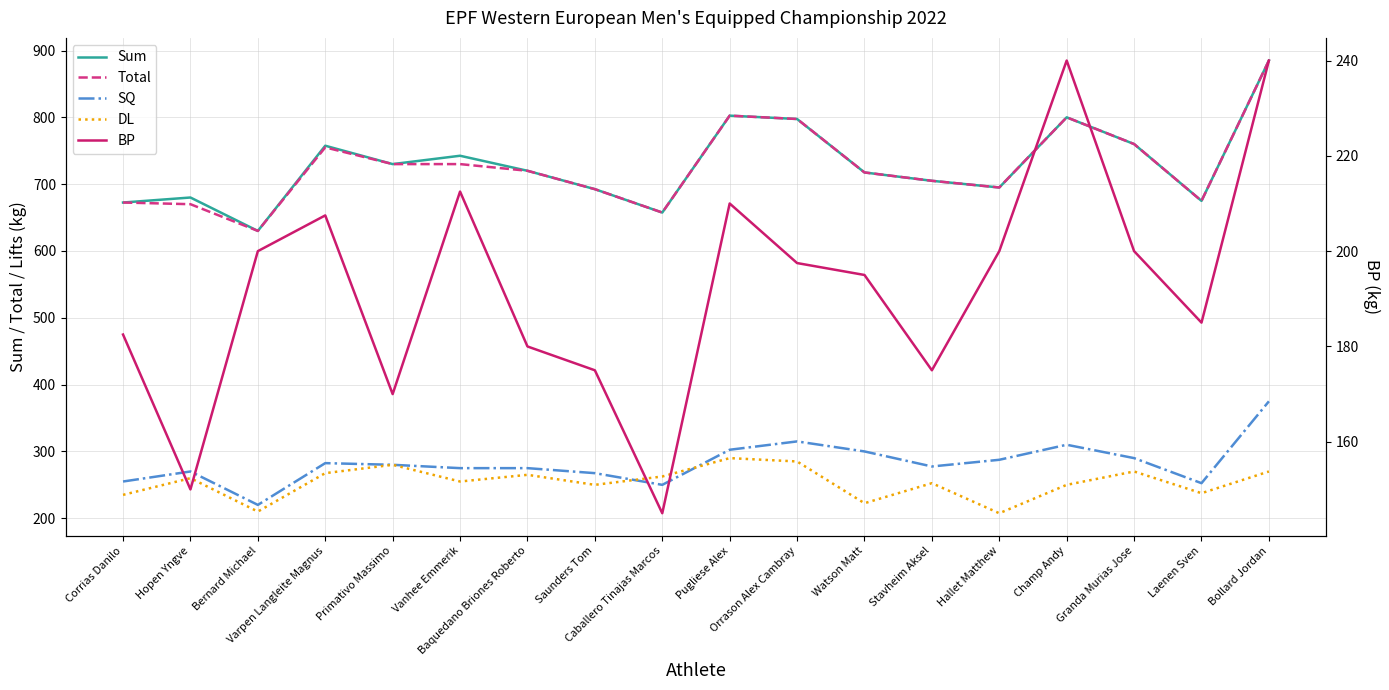

Rank the series at Laenen Sven from lowest to highest value.

BP, DL, SQ, Sum, Total